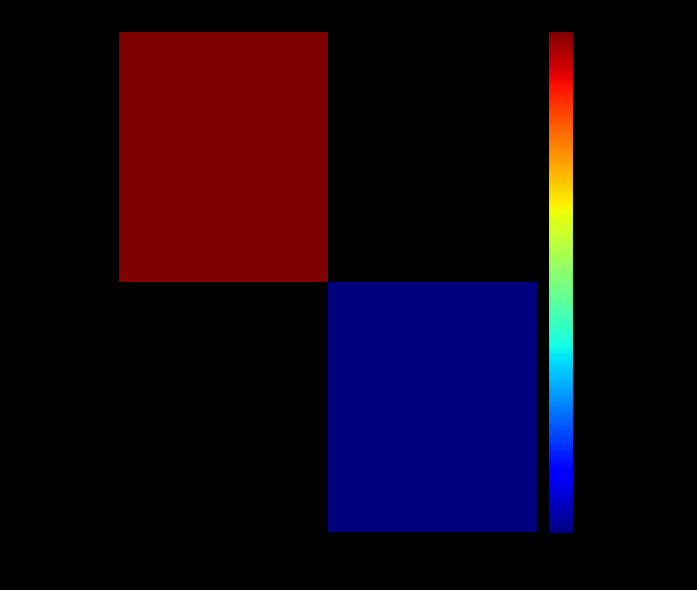

At 1, list the series in order from smallest to largest.

e34312623d…, e7004bb986…